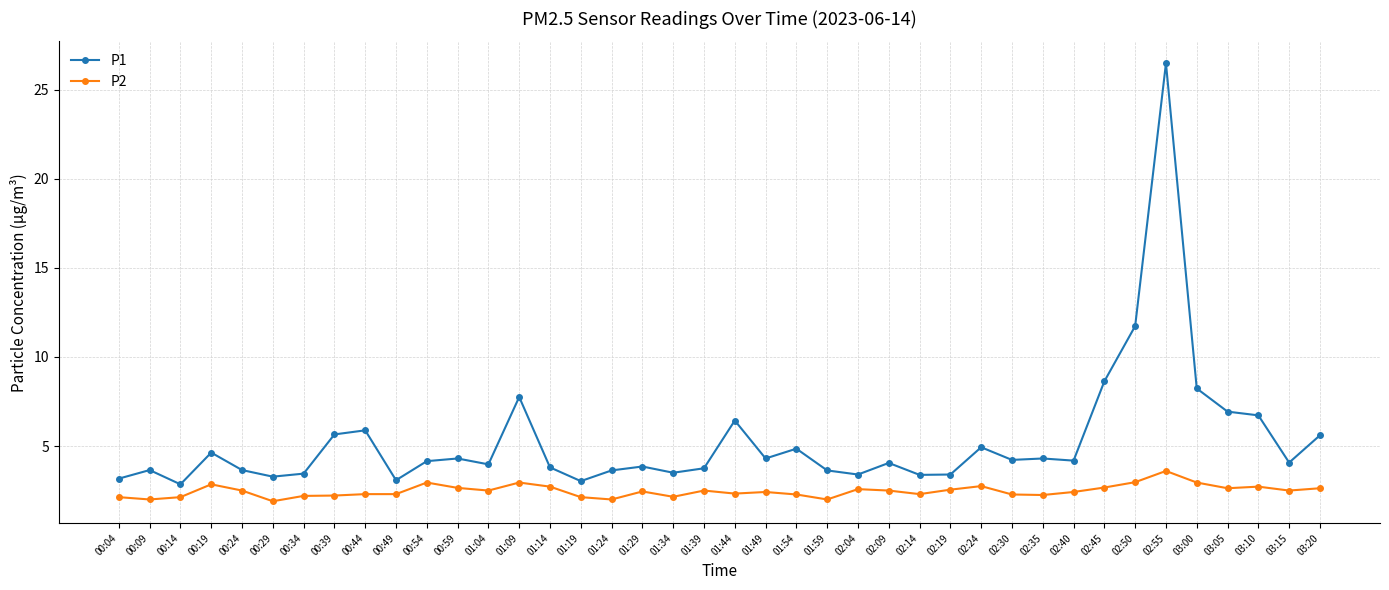

What is the total value across all series at 00:44?

8.2